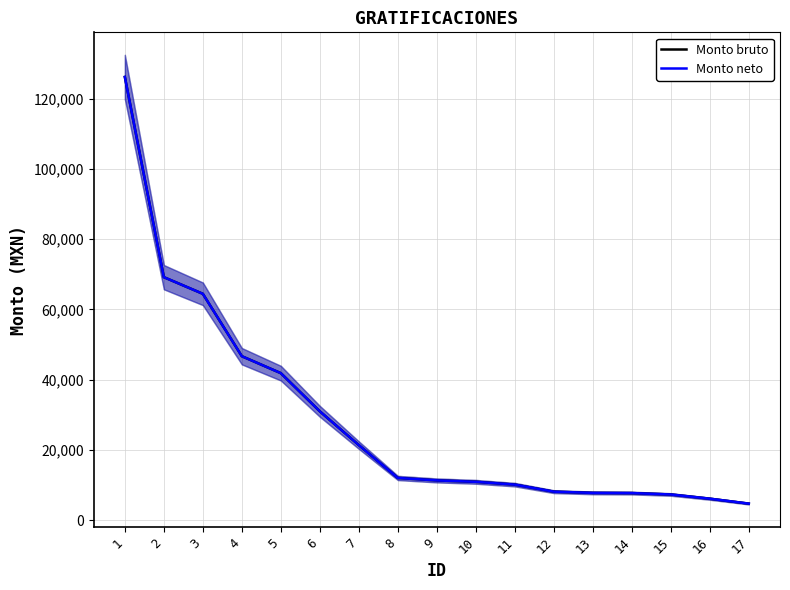

The value of Monto bruto at 4 is 74841. True or false?

False